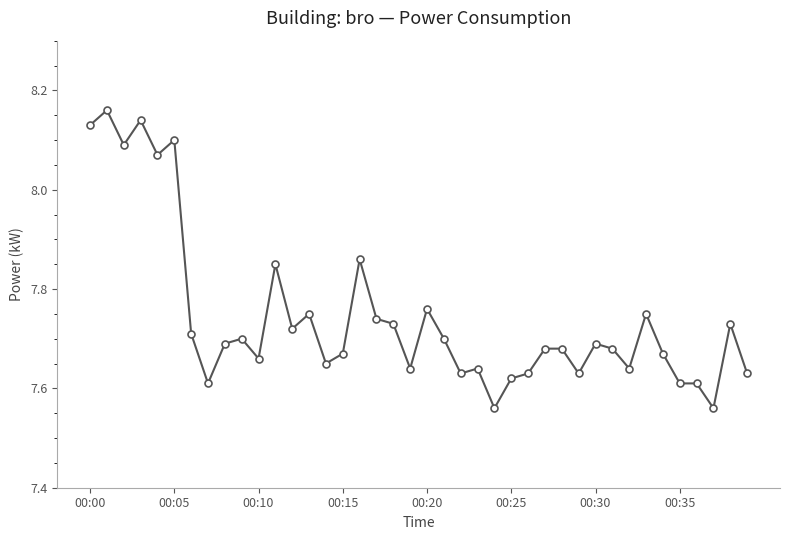

How many values are between 7 and 8?

34